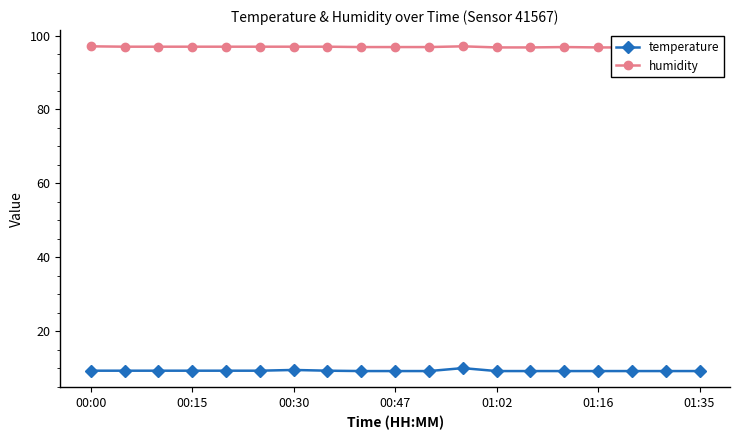

At how many categories does at least one series exceed 45?

19